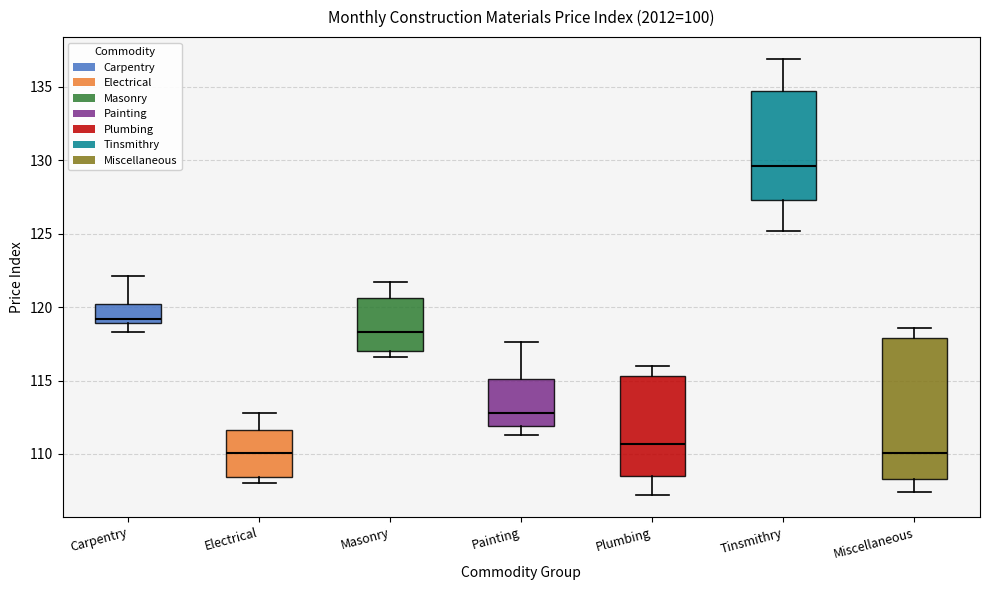

Reading left to right, read every box against the y-axis: the position of its median line, the range the box covers, and the ends of its whiskers. The values are not printed on the chart, so give them approximately, as read against the axis.

Carpentry: median 119.0 (just above the box's lower edge), box 119.0 to 120.0, whiskers 118.5 to 122.0
Electrical: median 110.0, box 108.5 to 111.5, whiskers 108.0 to 113.0
Masonry: median 118.5, box 117.0 to 120.5, whiskers 116.5 to 121.5
Painting: median 113.0, box 112.0 to 115.0, whiskers 111.5 to 117.5
Plumbing: median 110.5, box 108.5 to 115.5, whiskers 107.0 to 116.0
Tinsmithry: median 129.5, box 127.5 to 134.5, whiskers 125.0 to 137.0
Miscellaneous: median 110.0, box 108.5 to 118.0, whiskers 107.5 to 118.5